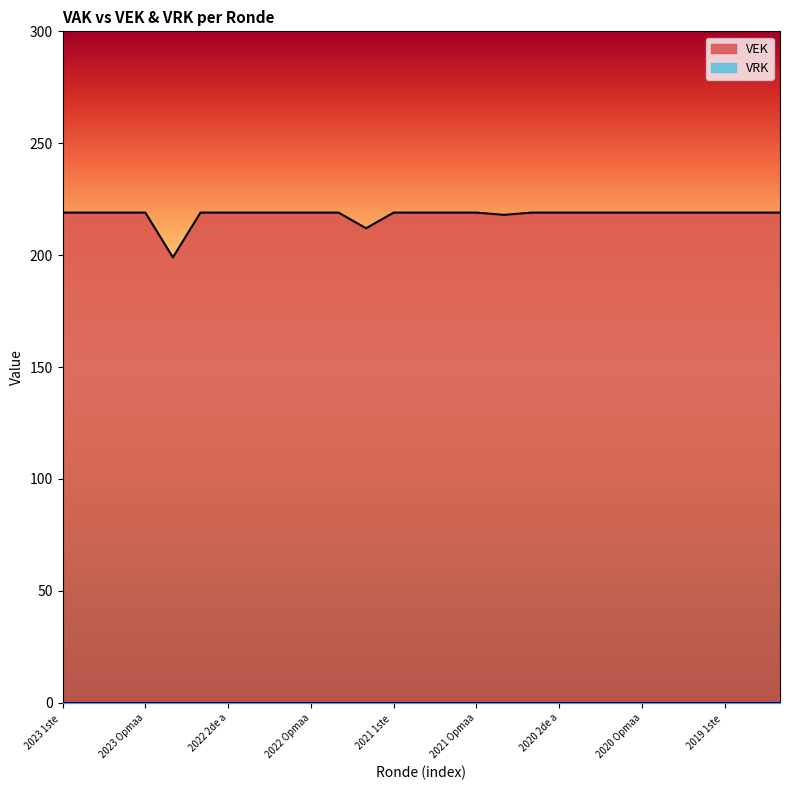

What is the sum of all values?

5885